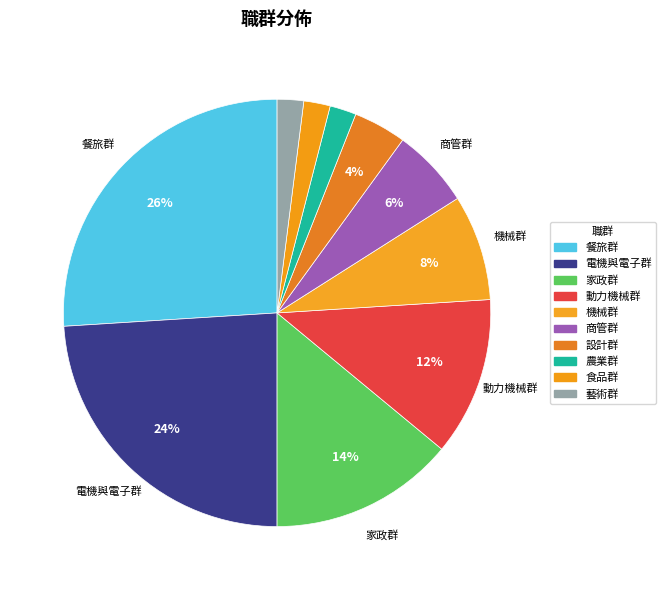

To the nearest percent, what portion does 商管群 represent?

6%